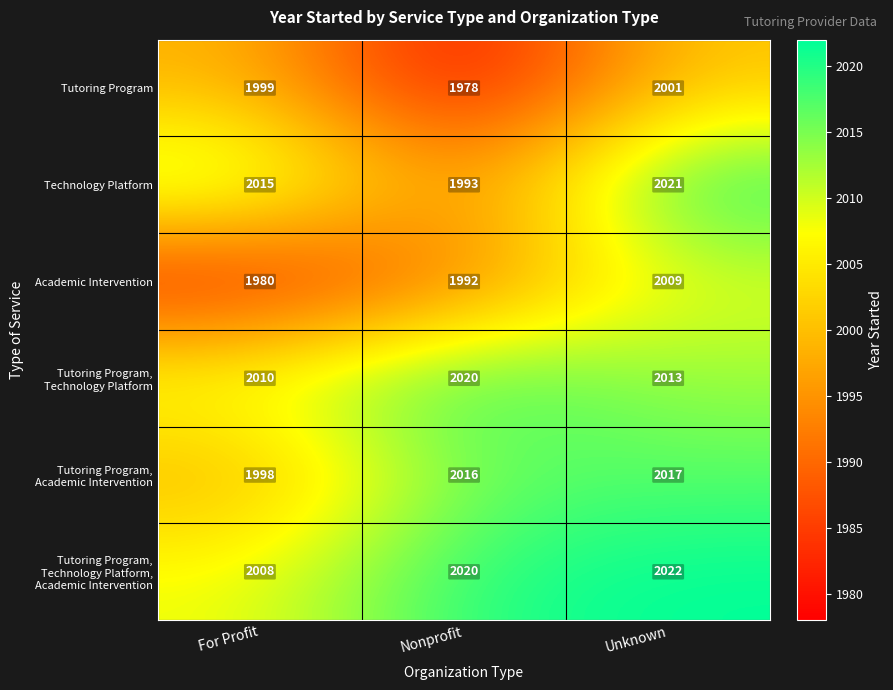

Which series has the widest spread of values?

Academic Intervention